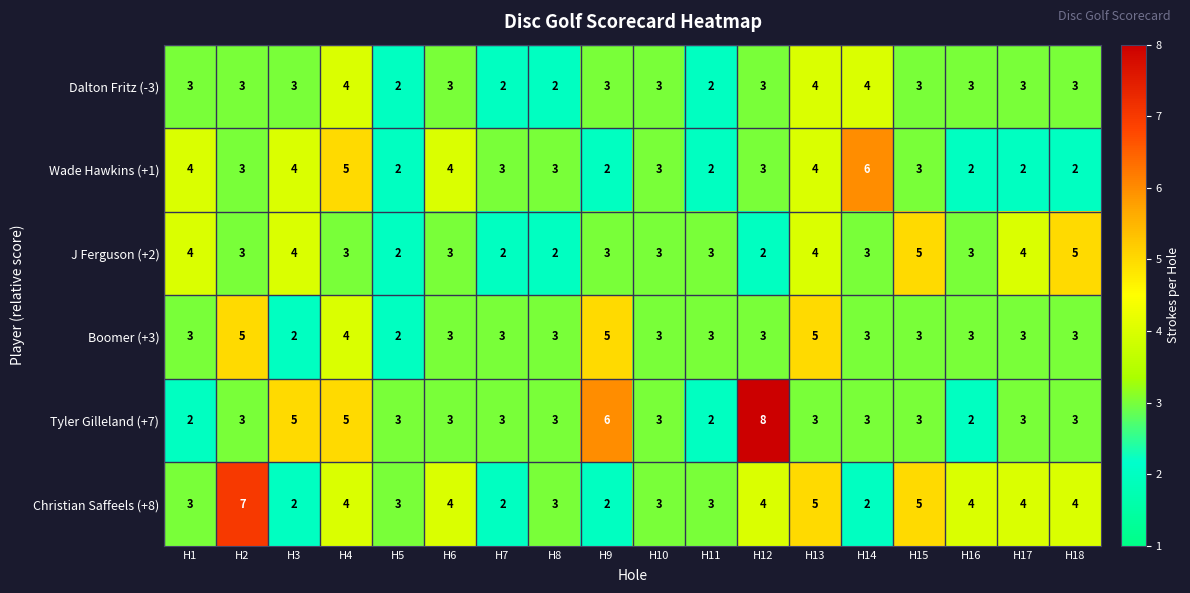

Which series has the widest spread of values?

Tyler Gilleland (+7)